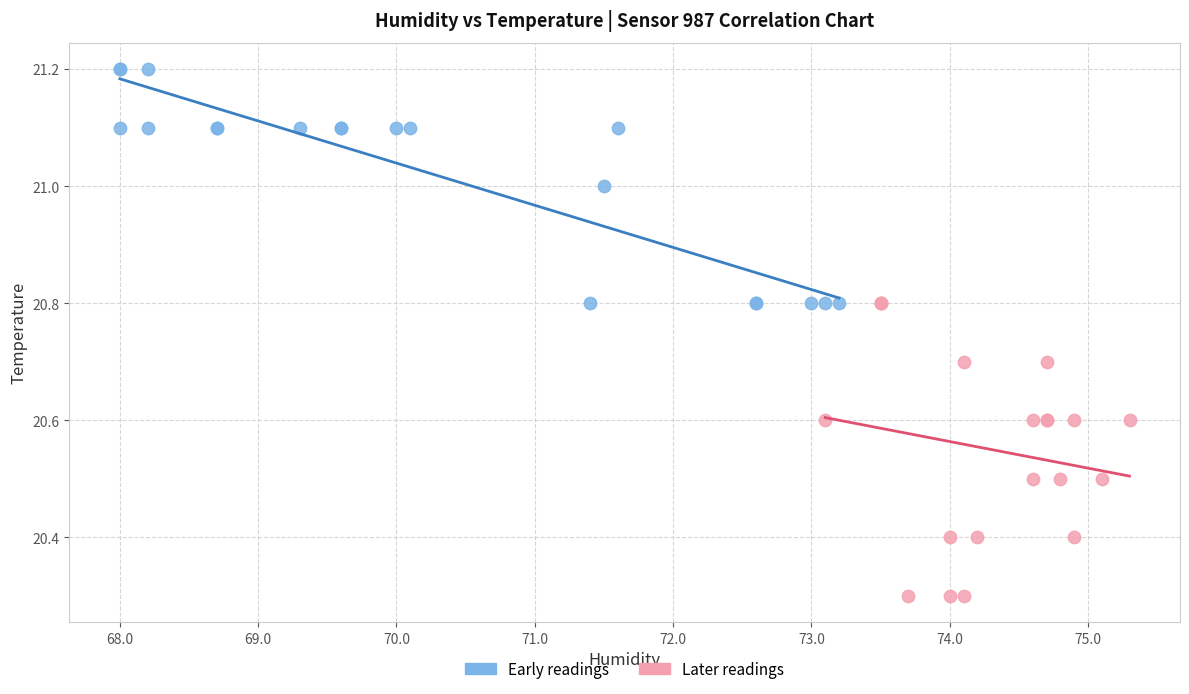

Which series contains the lowest Y value?

Later readings